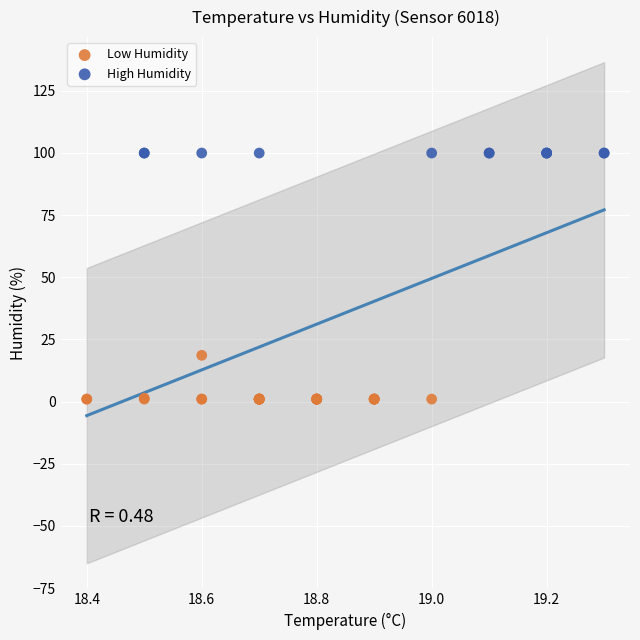

Which series reaches the minimum Y coordinate?

Low Humidity